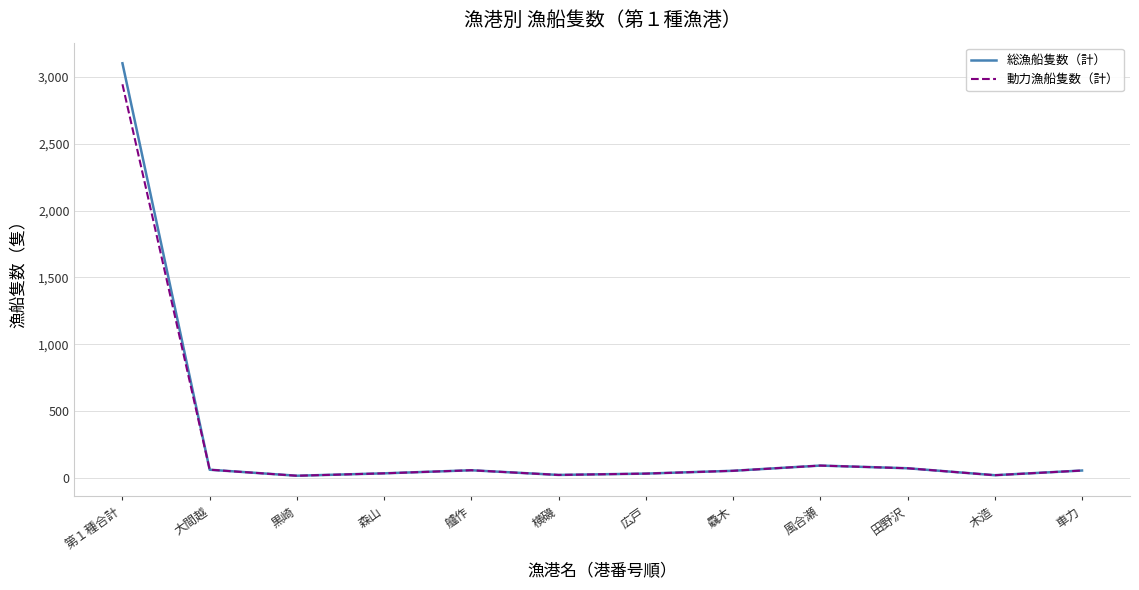

Rank the series by their maximum value, from lowest to highest.

動力漁船隻数（計）, 総漁船隻数（計）